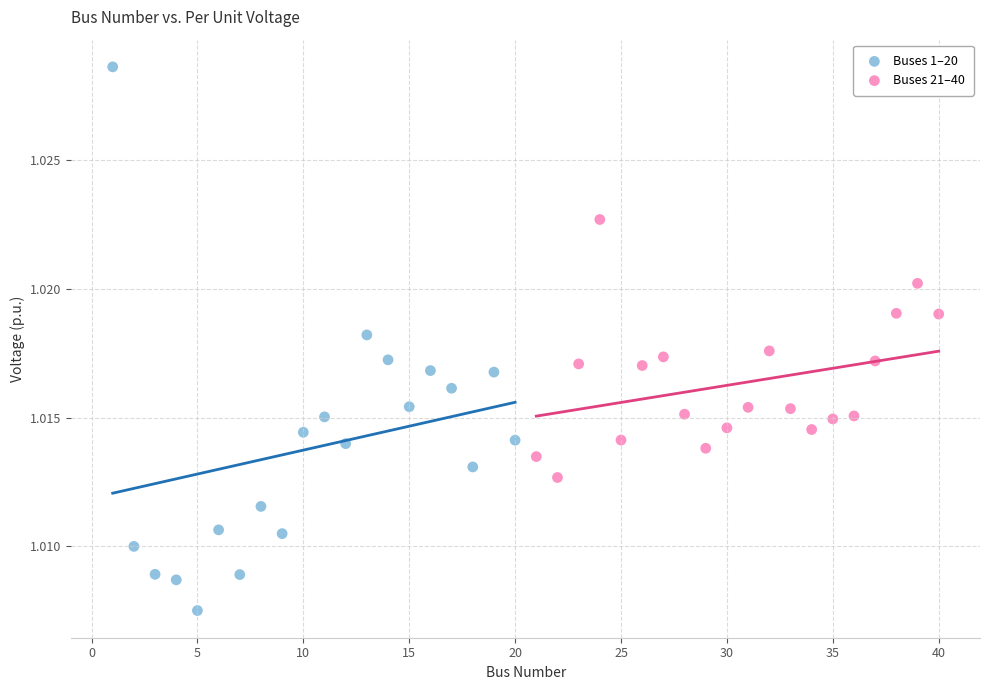

Which series has the widest spread of Y values?

Buses 1–20